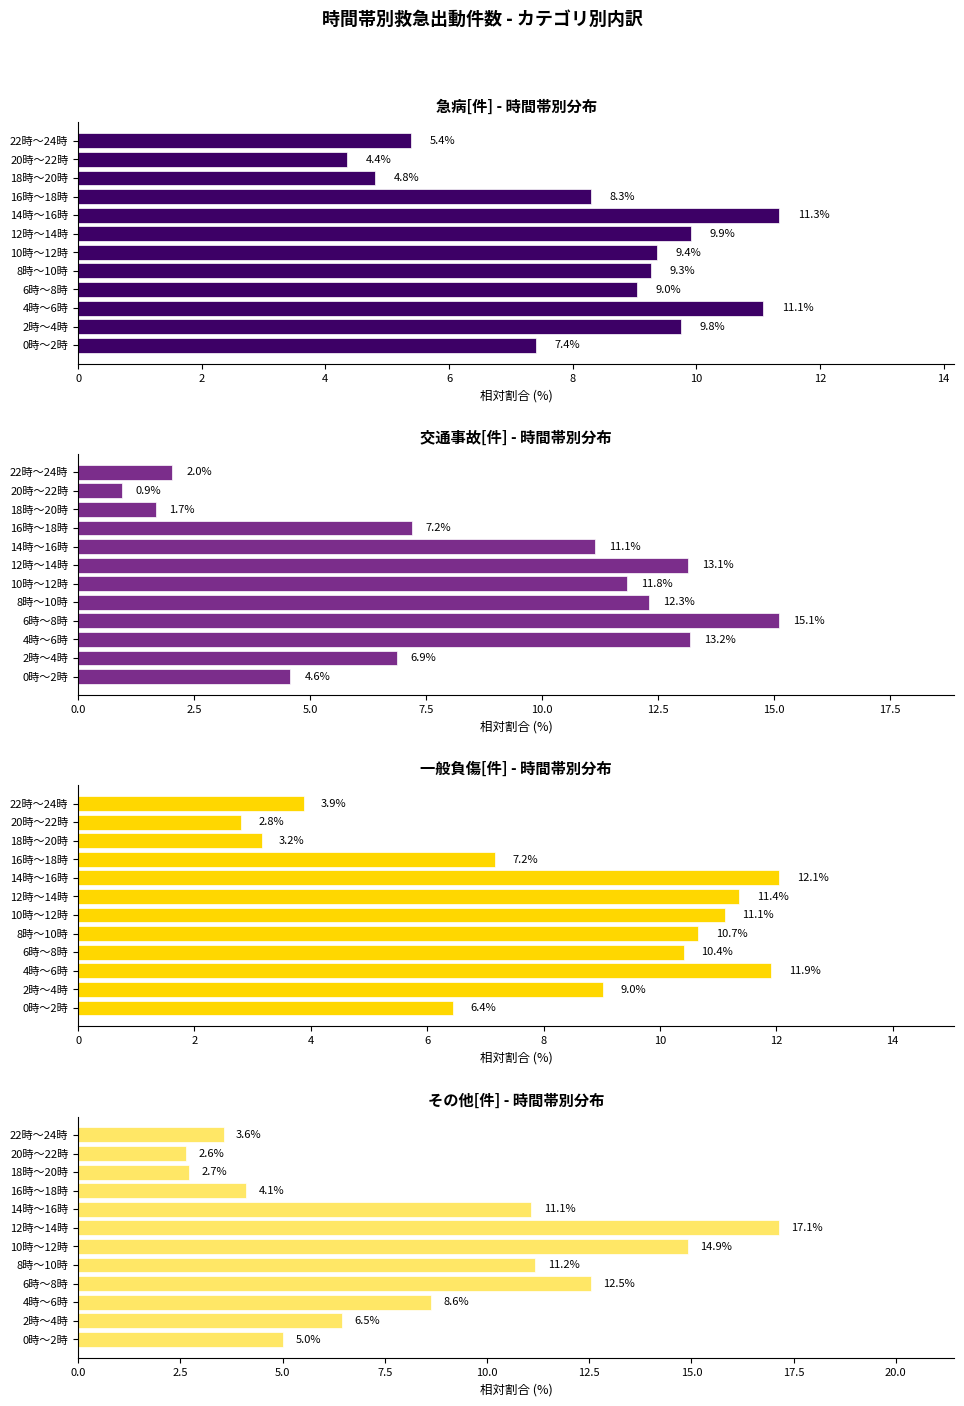

What is the total value across all series at 10時～12時?

47.2